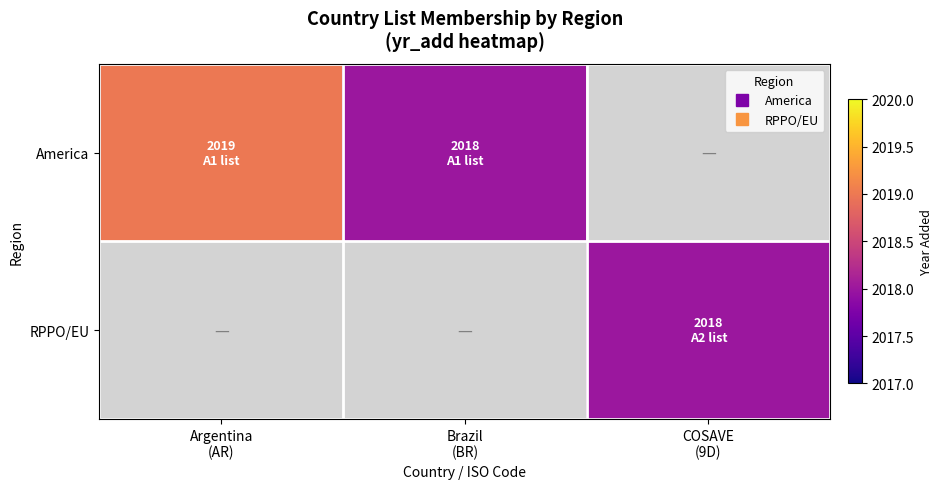

Which category has the highest value in the America series?

Argentina (AR)